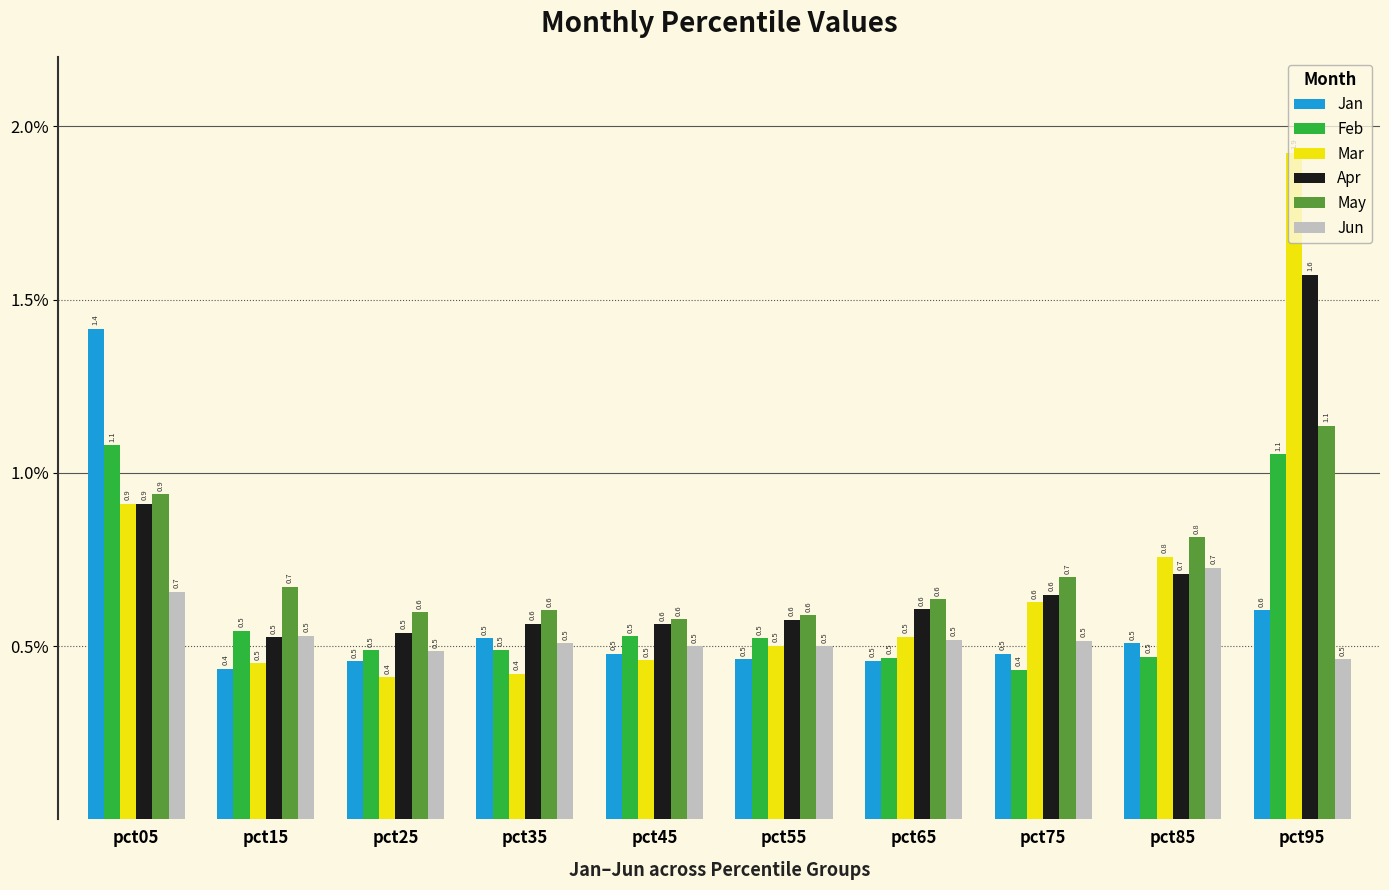

What is the value of the Apr bar at the 8th from the left?

0.6